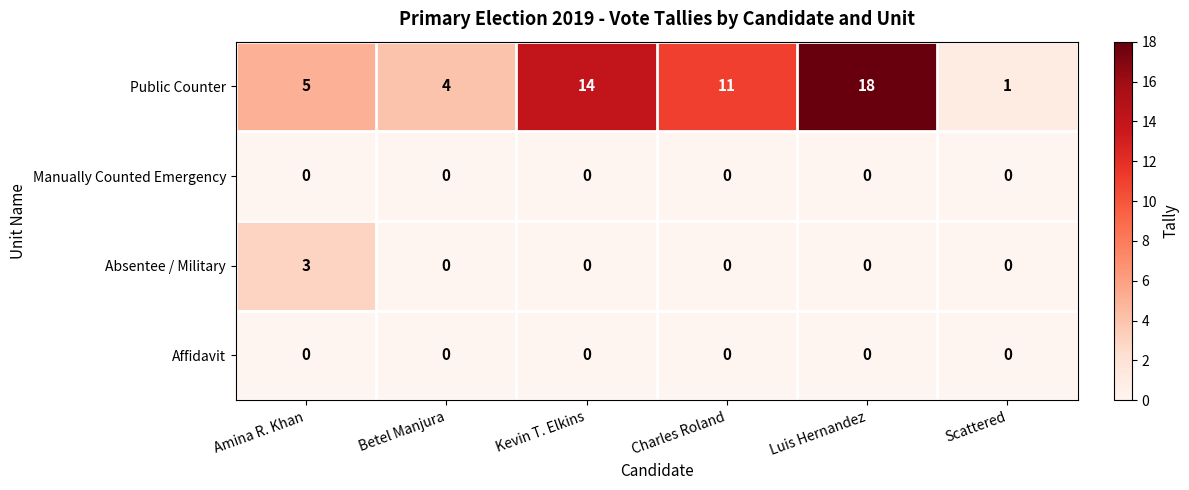

Count the Absentee / Military values in the range 0 to 1.

5